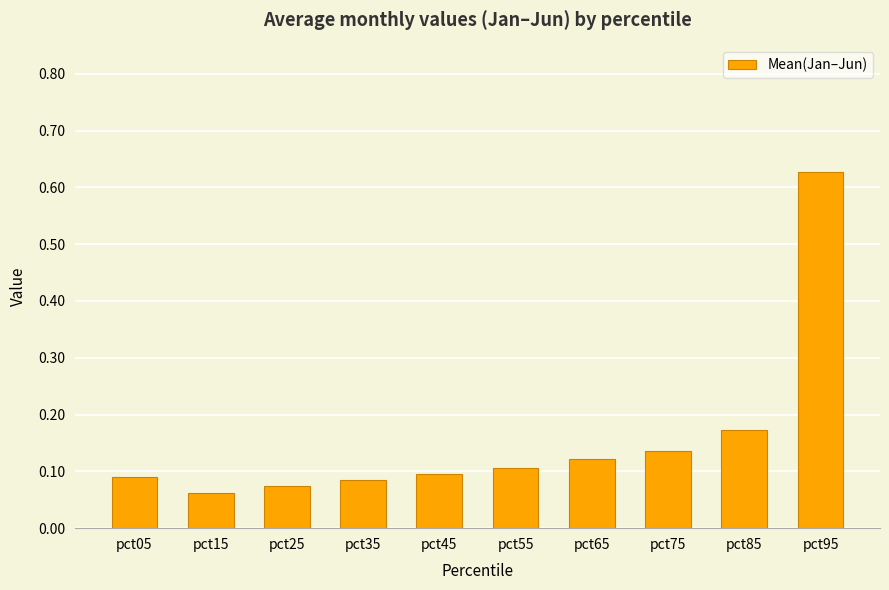

Count the values in the range 0 to 1.

10